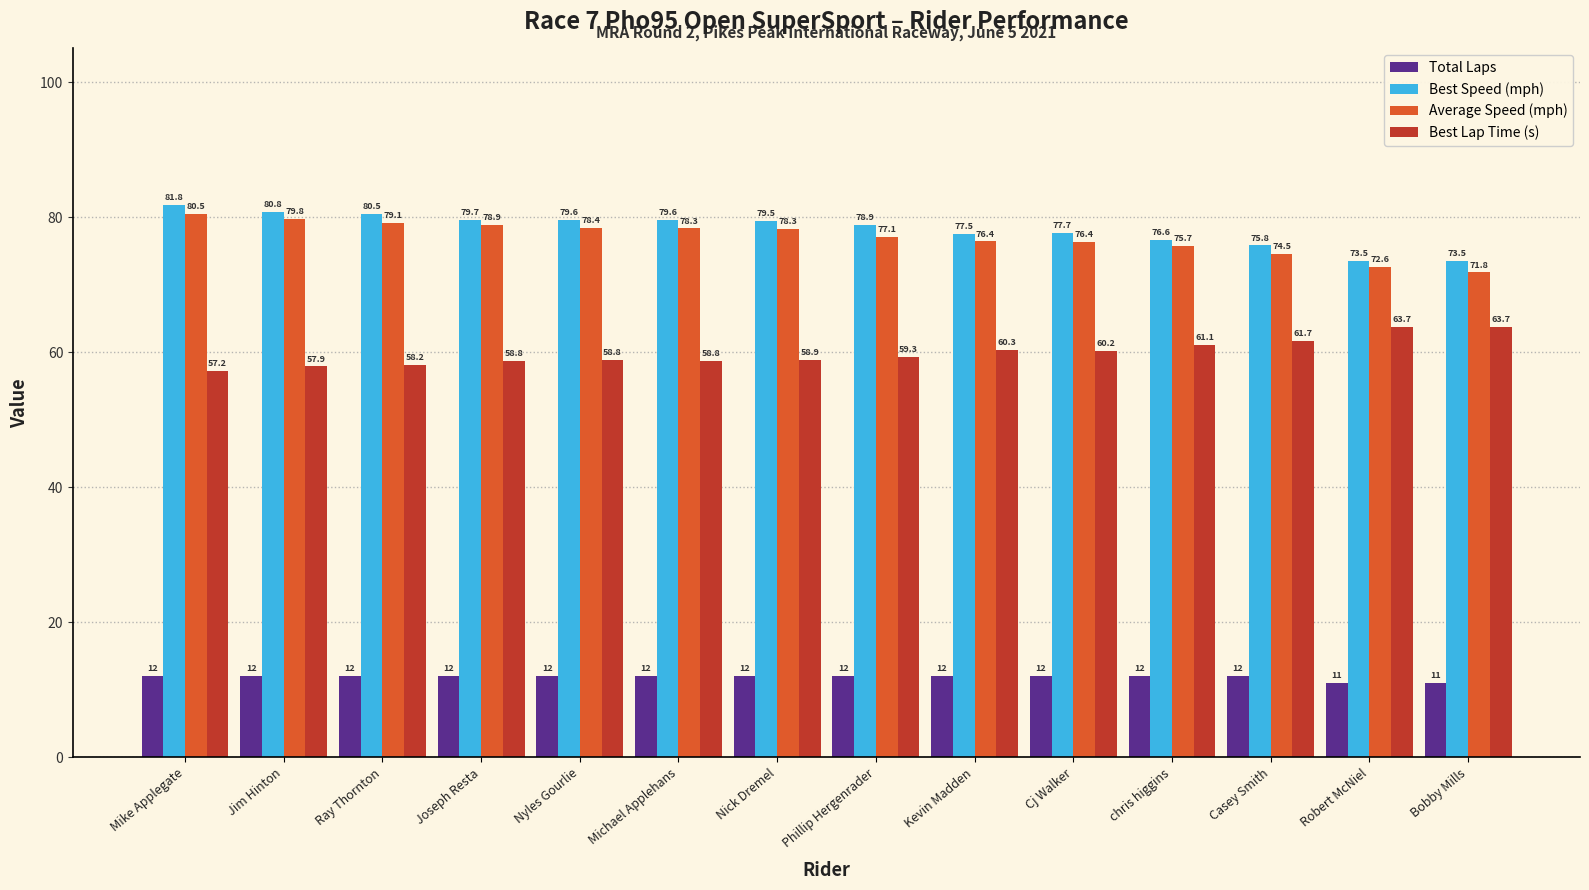

Does the chart contain stacked bars?

No